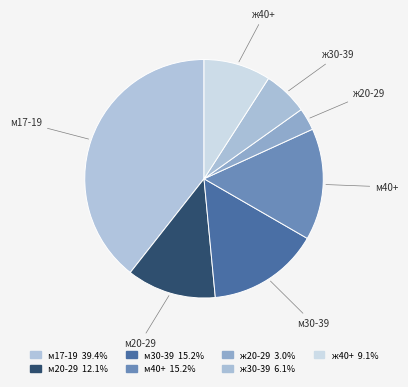

How many segments does this pie chart have?

7